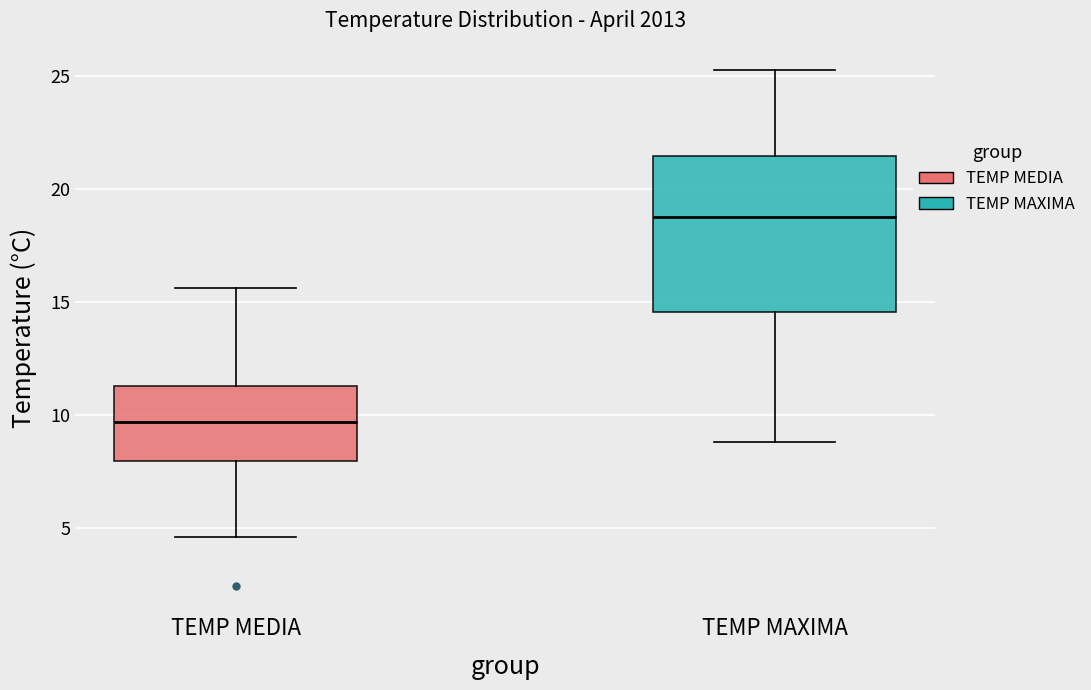

Which box's median line is the lowest?

TEMP MEDIA